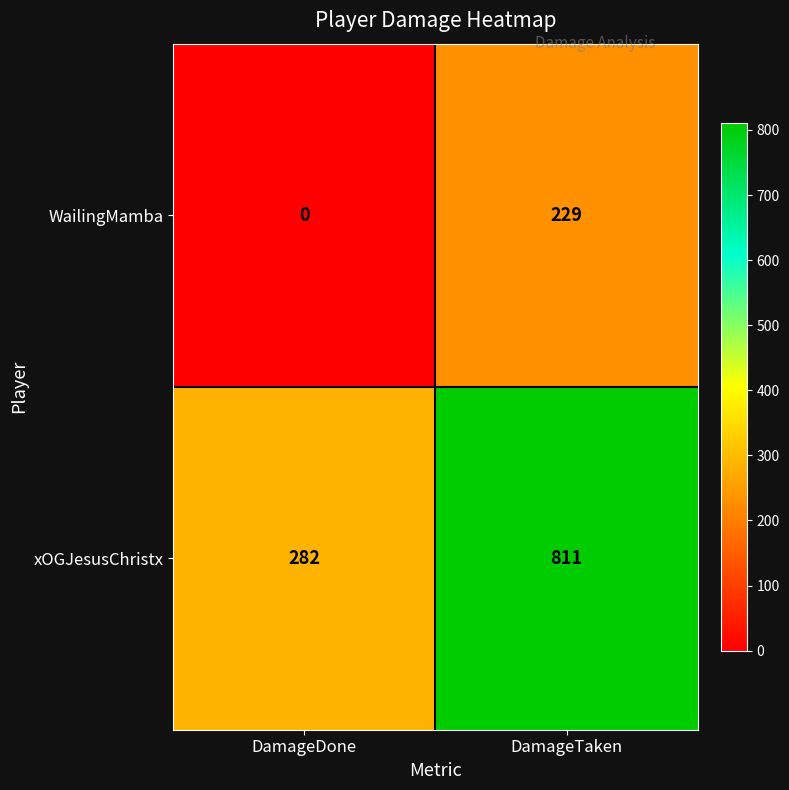

Reading right to left, what are all the values shown in this chart?

WailingMamba: DamageTaken=229	DamageDone=0
xOGJesusChristx: DamageTaken=811	DamageDone=282